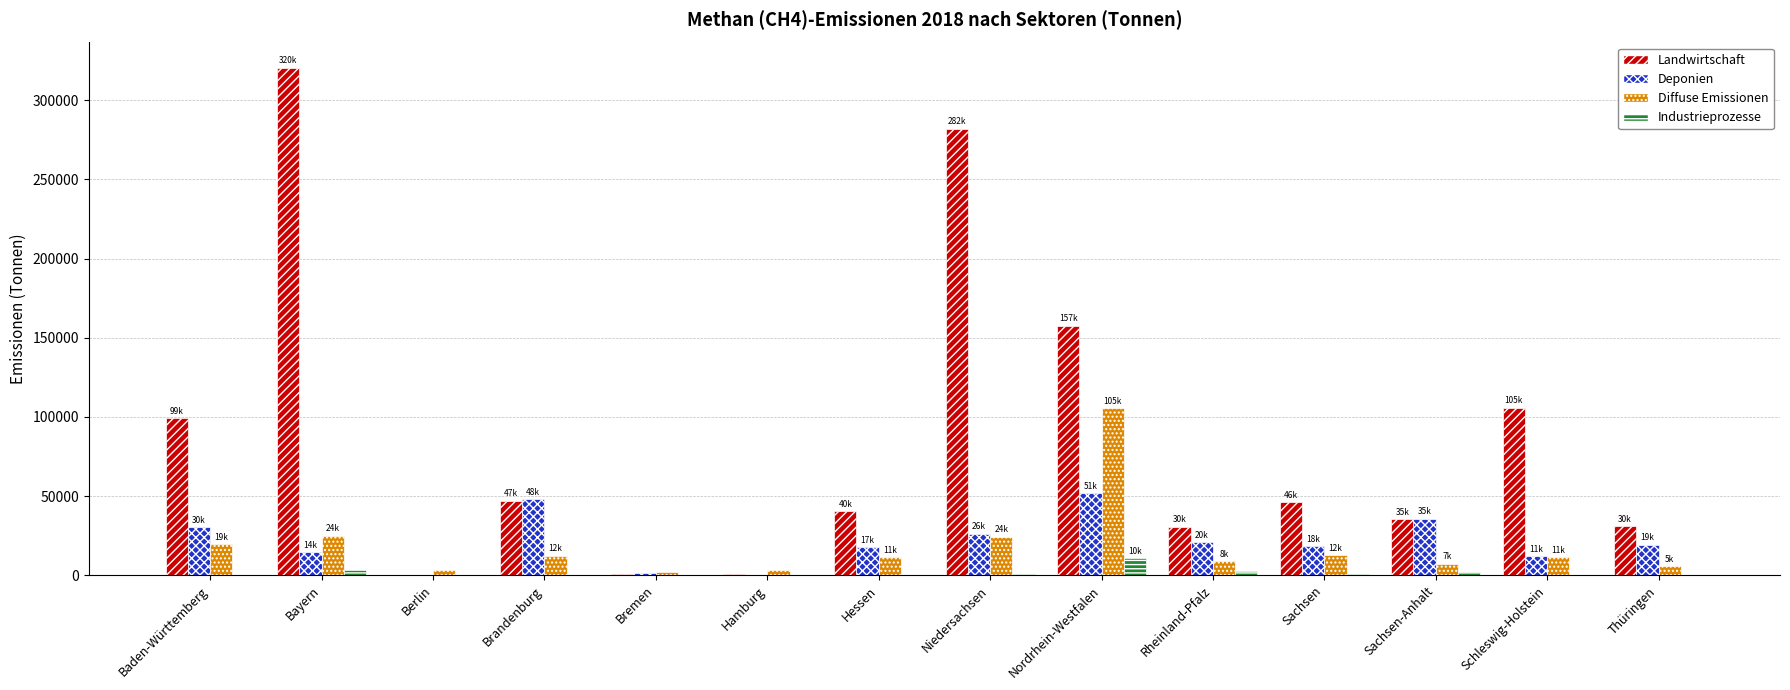

At which label does Industrieprozesse reach its peak?

Nordrhein-Westfalen